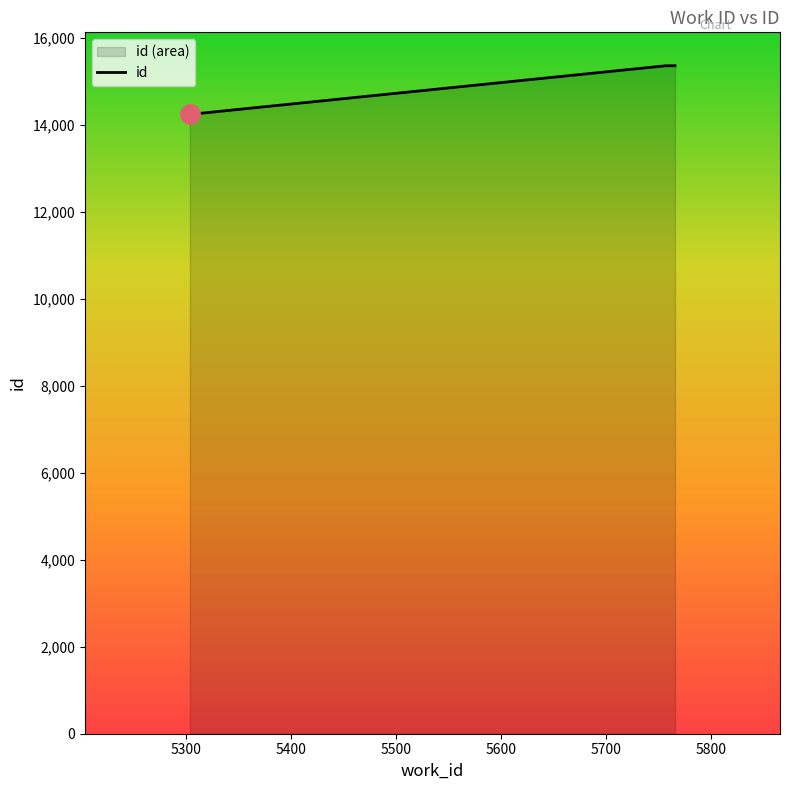

What is the sum of all values?

44946